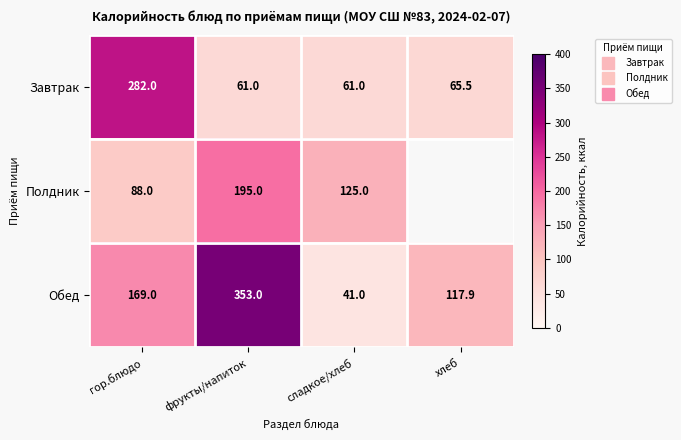

Which has a higher value, фрукты/напиток or хлеб?

хлеб